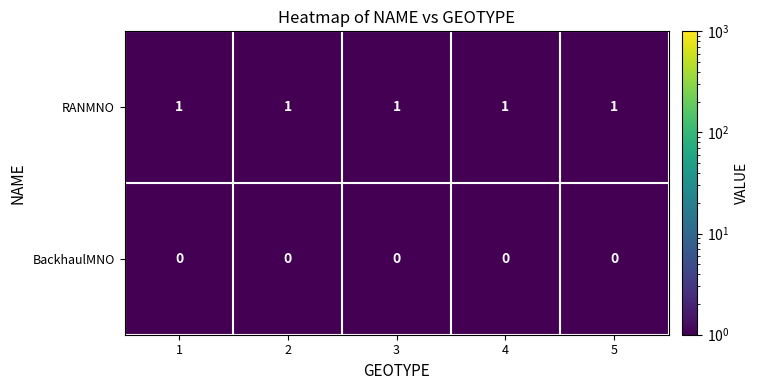

The RANMNO series shows 1 at 1. True or false?

True